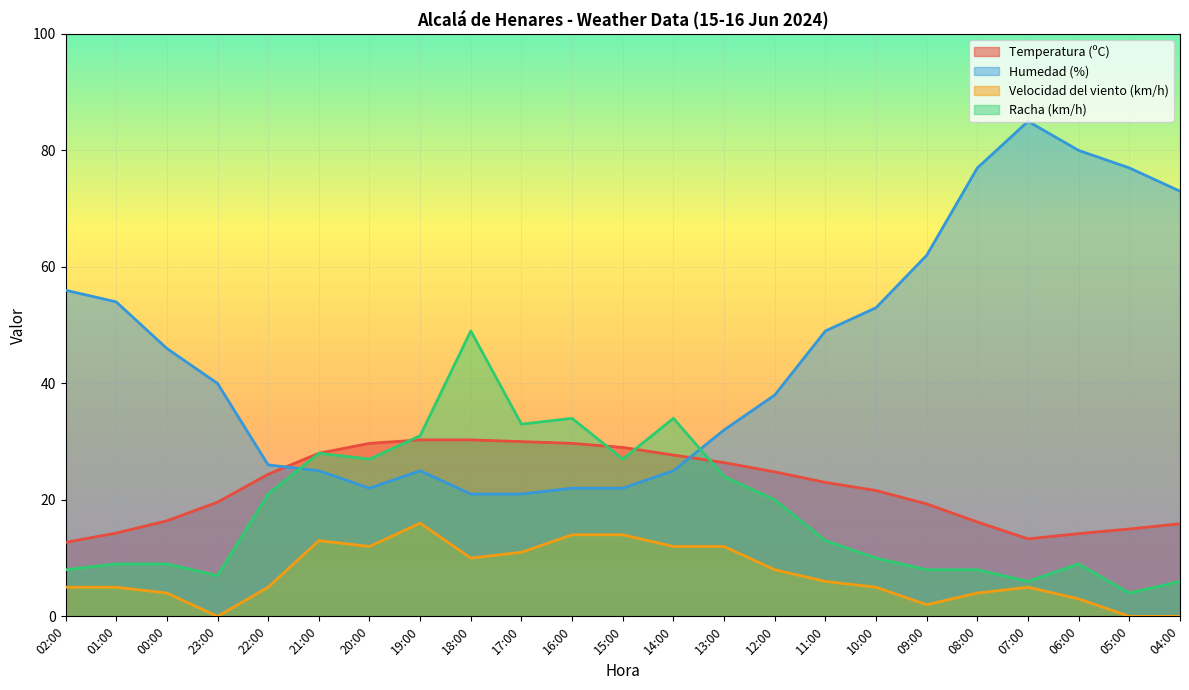

The value of Temperatura (ºC) at 23:00 is 9.6. True or false?

False